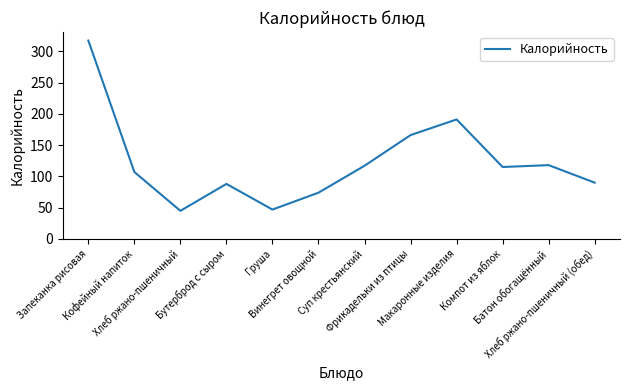

Which has a higher value, Батон обогащённый or Компот из яблок?

Батон обогащённый